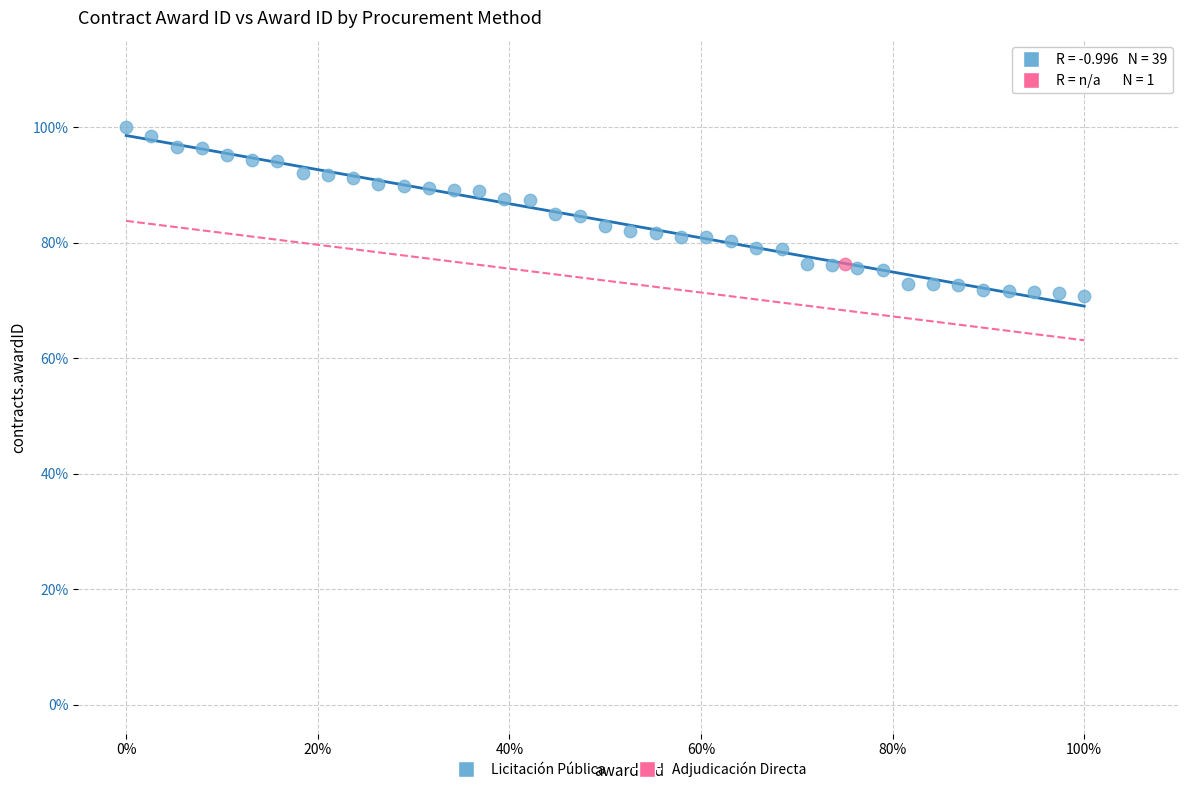

What are all the series names shown in the legend?

Licitación Pública, Adjudicación Directa